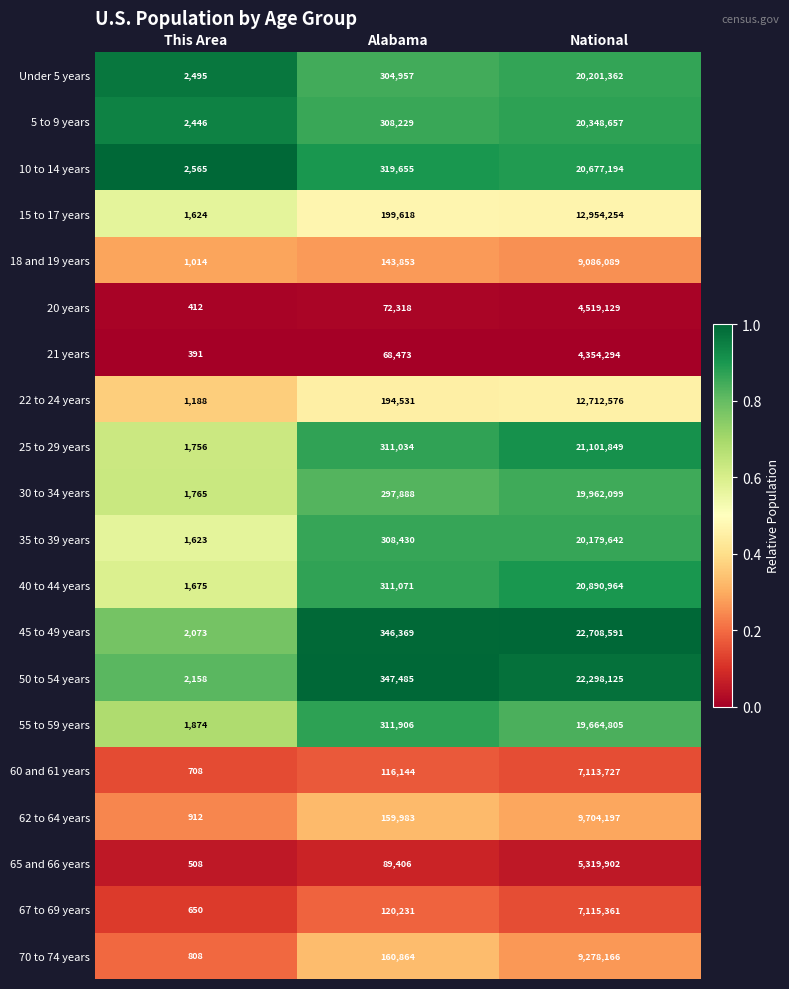

The value of 67 to 69 years at Alabama is 120231. True or false?

True